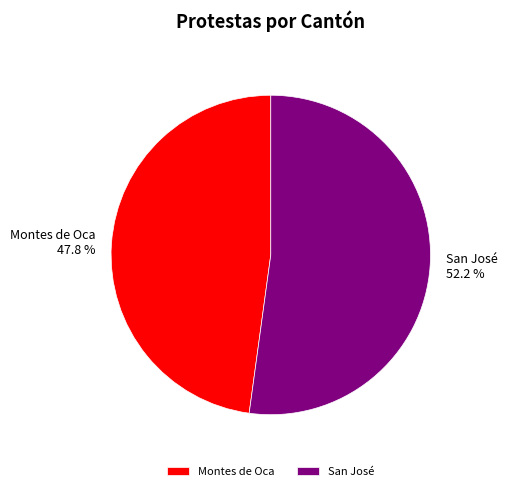

Which slice is the largest?

San José